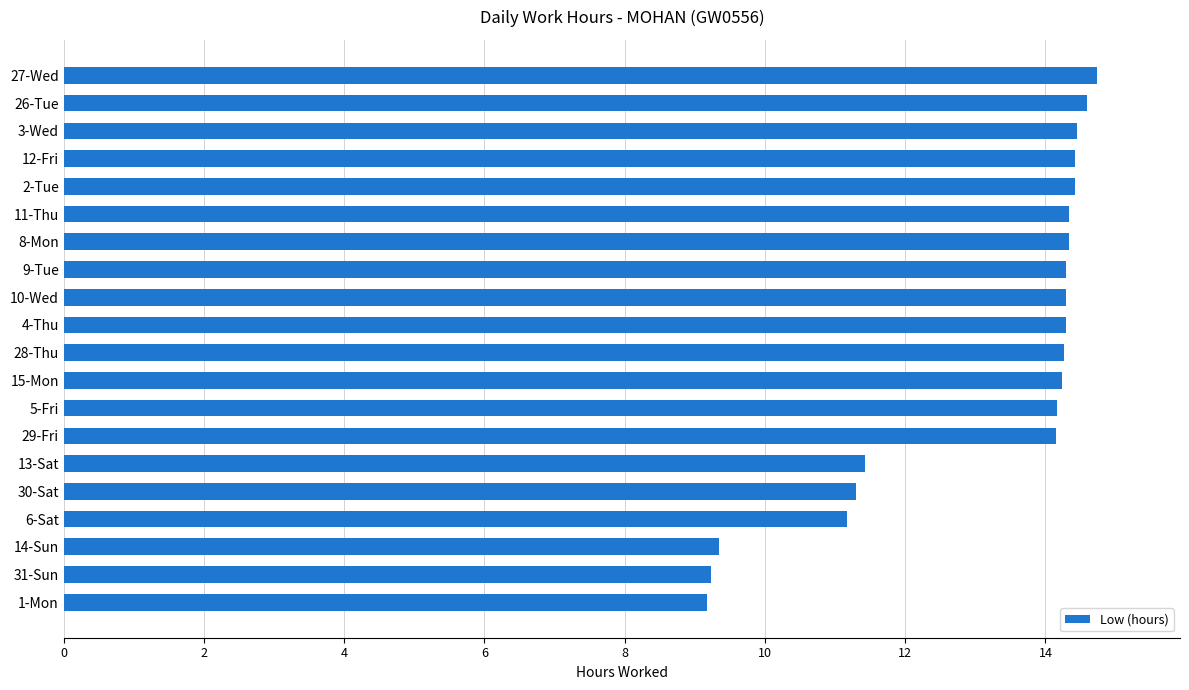

The chart shows a value of 19.3 at 6-Sat. True or false?

False